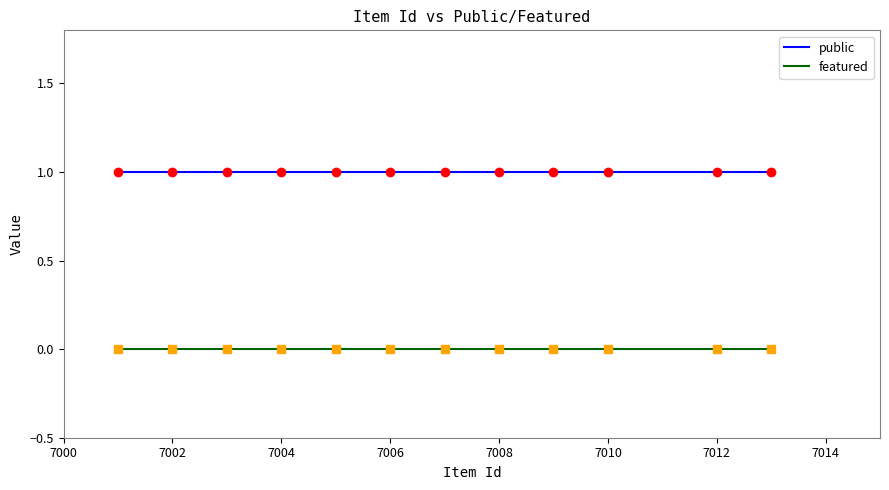

True or false: public and featured cross at least once.

False